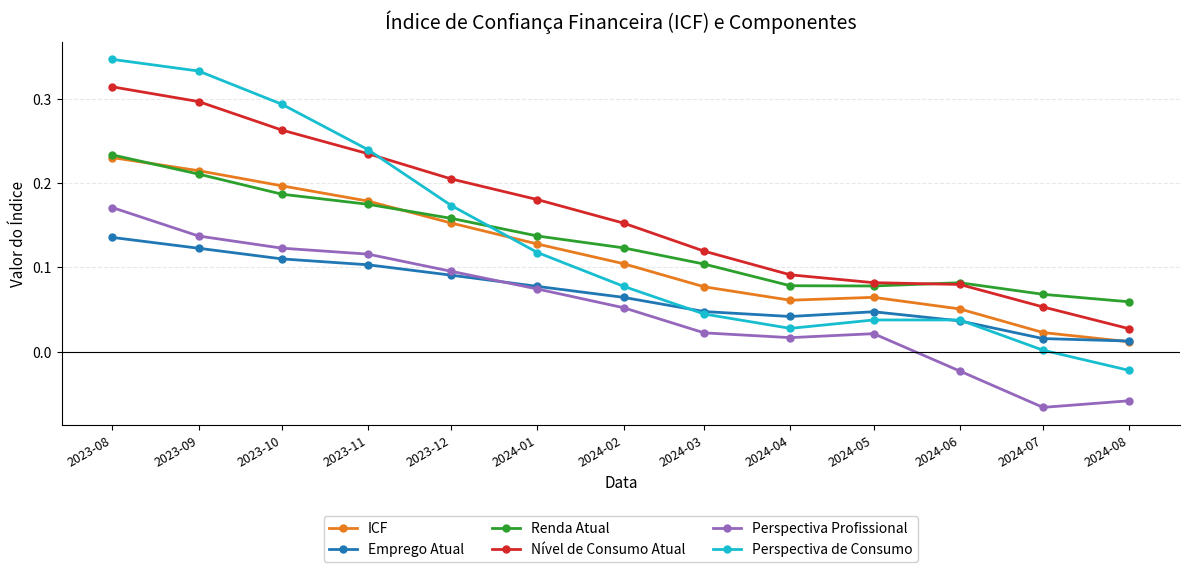

Where do Renda Atual and Perspectiva de Consumo first cross each other?

2023-12 and 2024-01